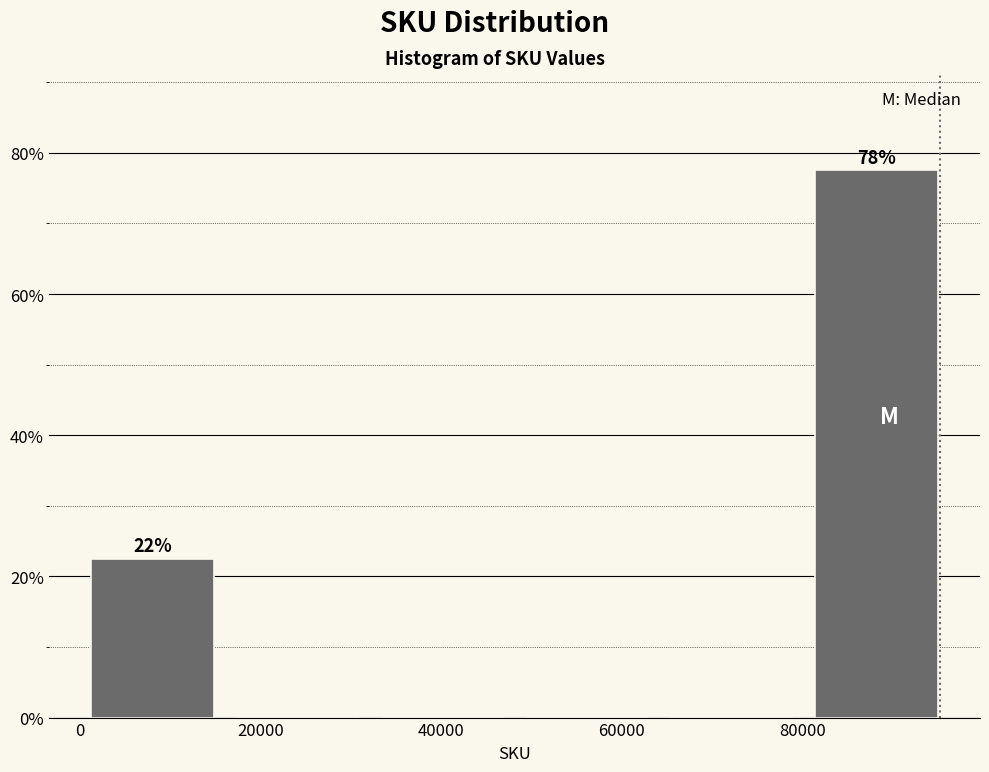

Which range on the x-axis has the tallest bar?

80000 to 96000